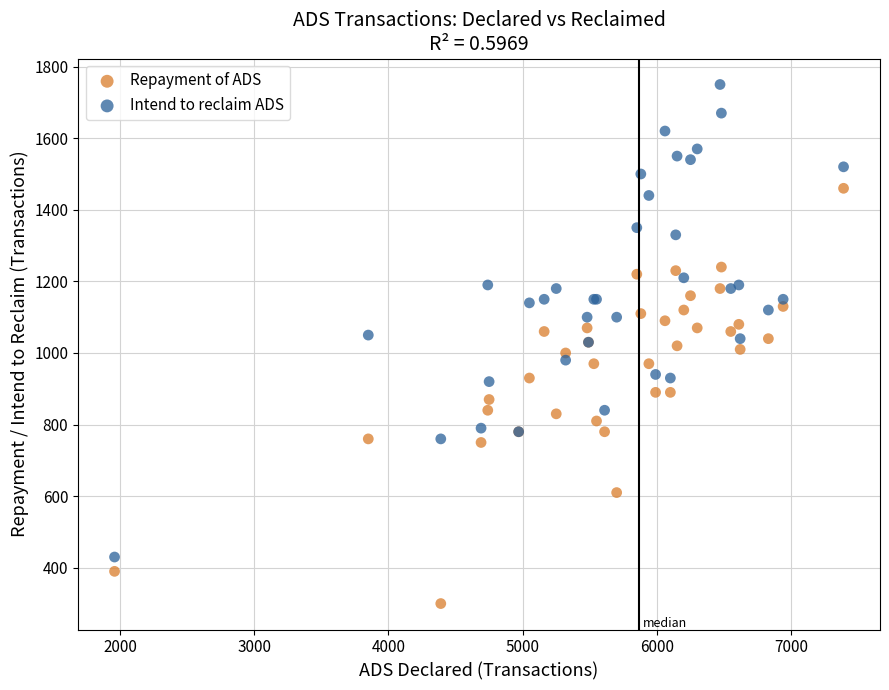

What is the X range (max minus min) for the scatter plot?

5430